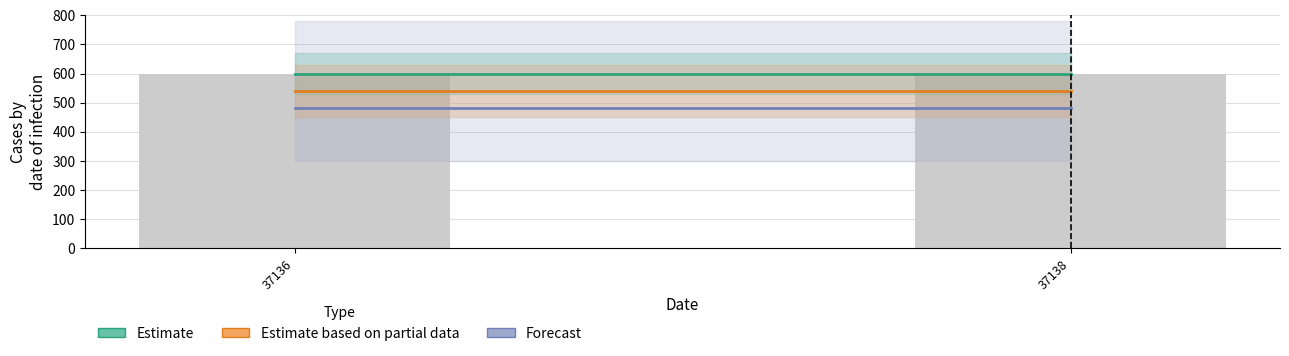

At which category does the chart reach its peak across all series?

37136